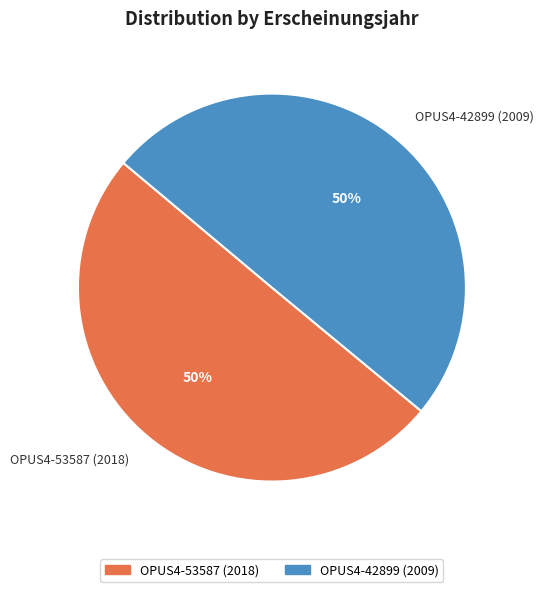

What is the ratio of the value at OPUS4-42899 (2009) to the value at OPUS4-53587 (2018)?

1.0